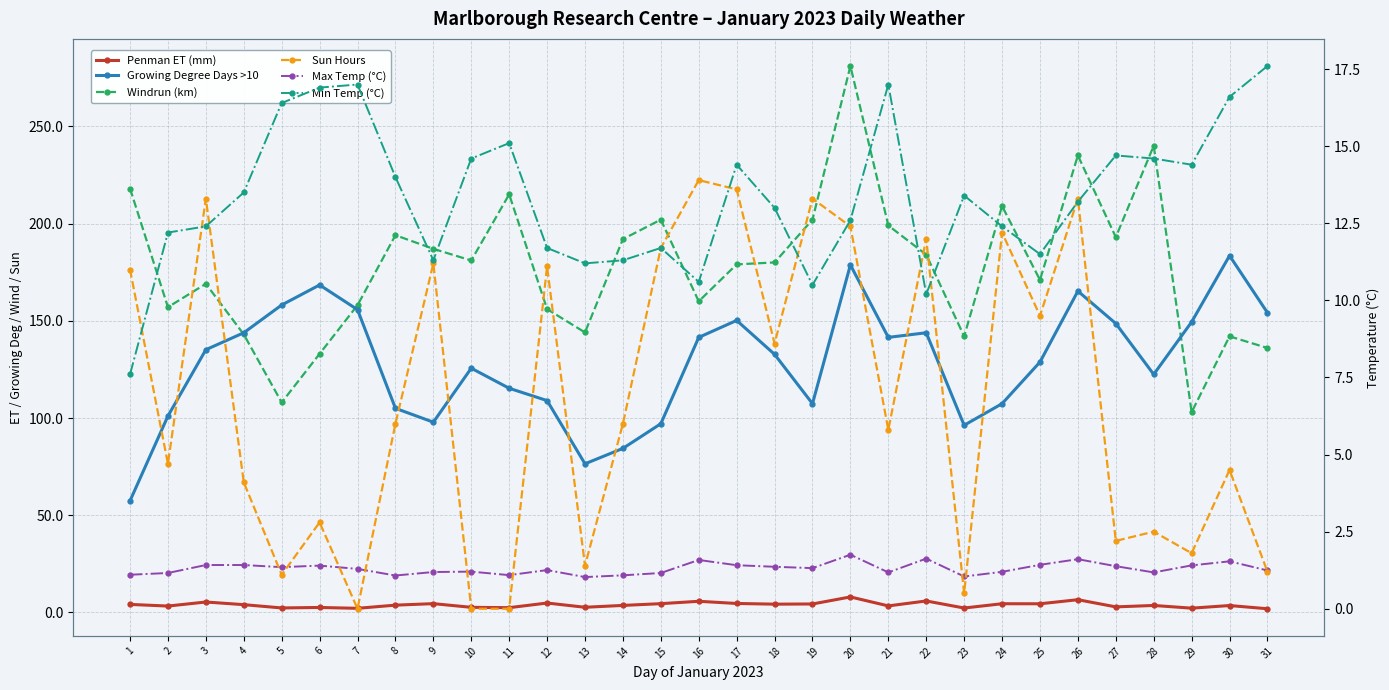

What is the difference between the Min Temp (°C) values at 13 and 27?

3.5